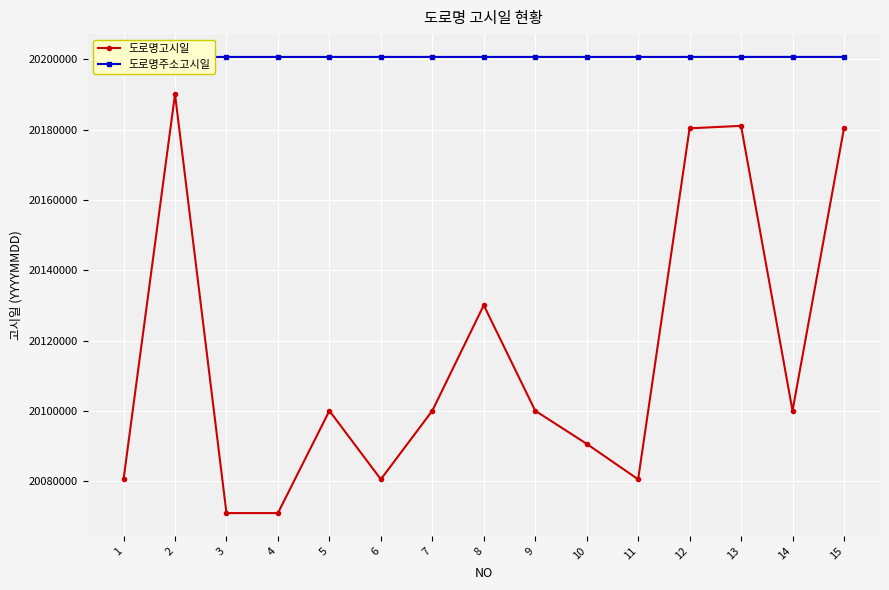

Which category has the lowest value in the 도로명고시일 series?

3